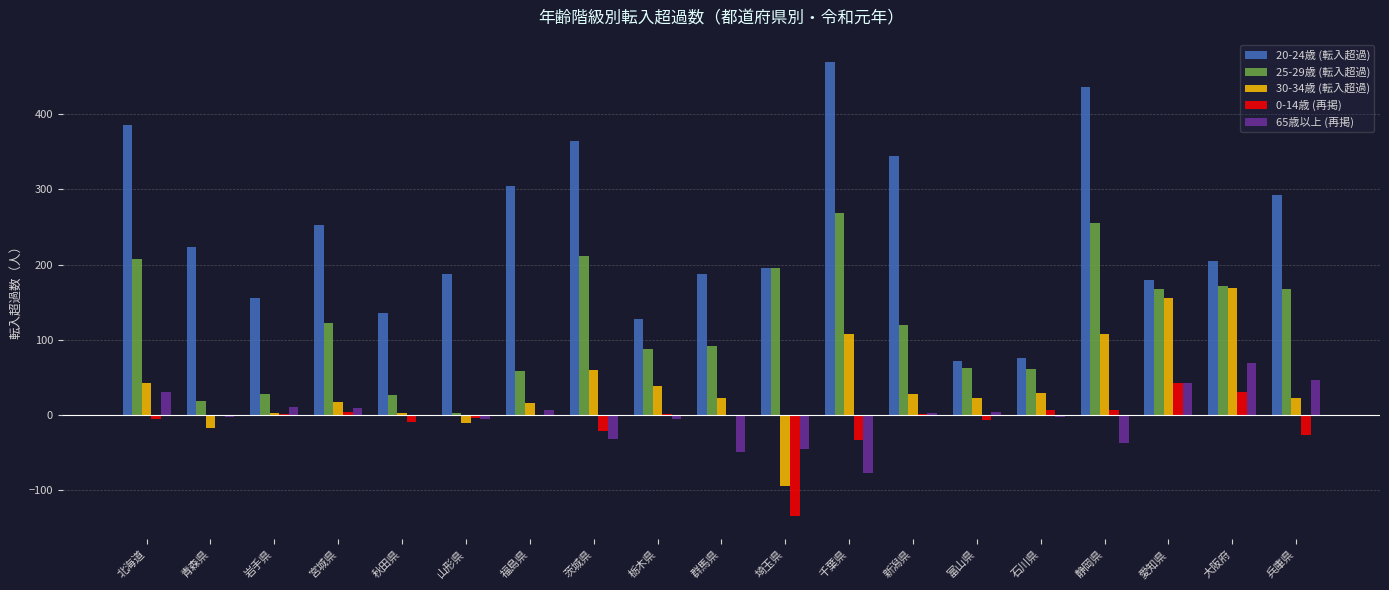

What is the total value across all series at 静岡県?

768